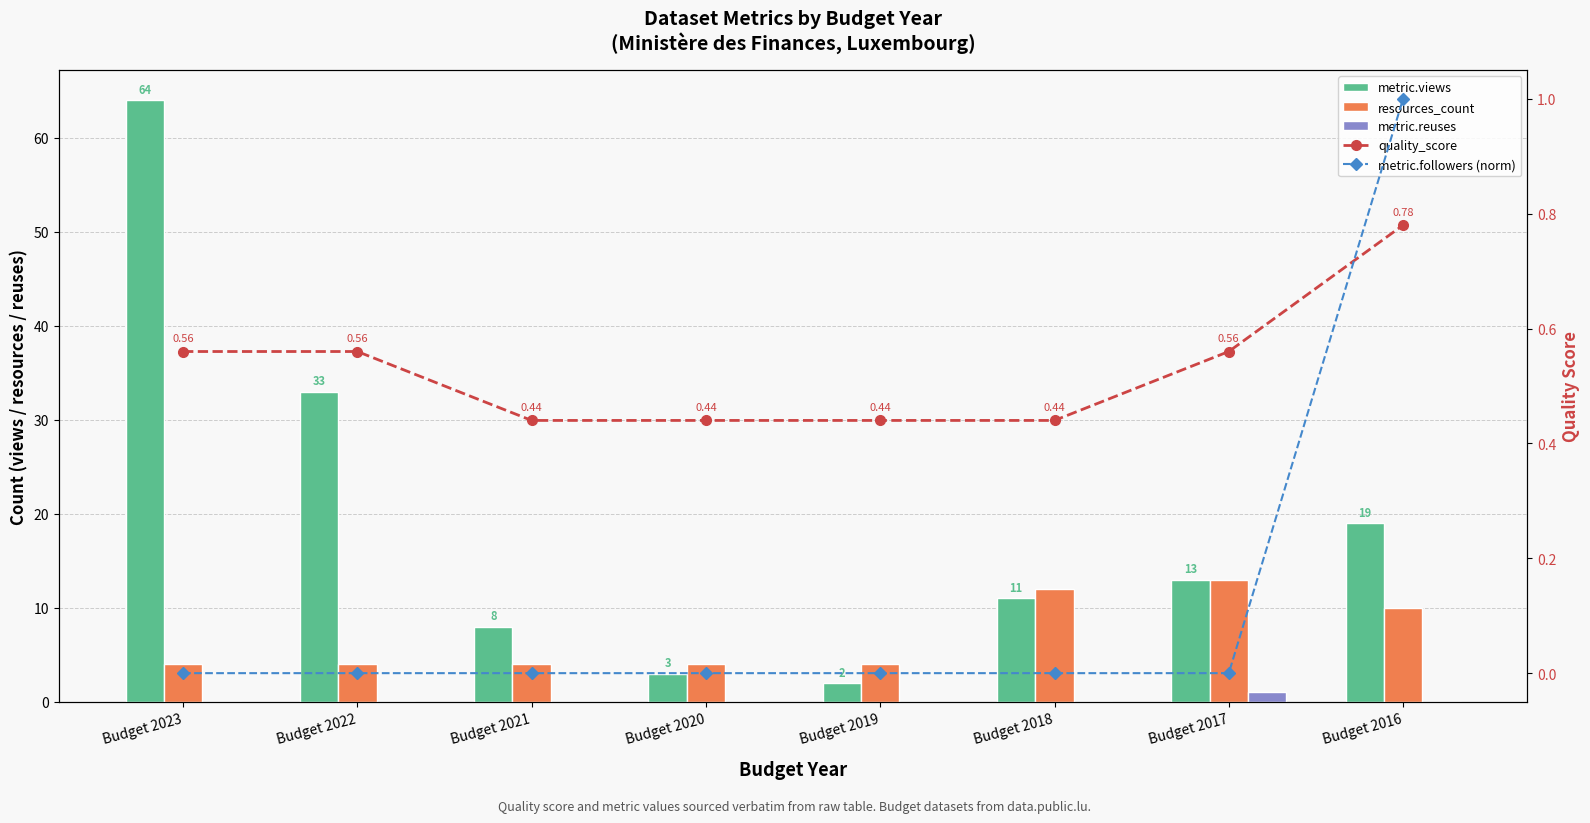

Reading right to left, extract all data points from this chart.

metric.views: 19.0	13.0	11.0	2.0	3.0	8.0	33.0	64.0
resources_count: 10.0	13.0	12.0	4.0	4.0	4.0	4.0	4.0
metric.reuses: 0.0	1.0	0.0	0.0	0.0	0.0	0.0	0.0
quality_score: 0.8	0.6	0.4	0.4	0.4	0.4	0.6	0.6
metric.followers (norm): 1.0	0.0	0.0	0.0	0.0	0.0	0.0	0.0